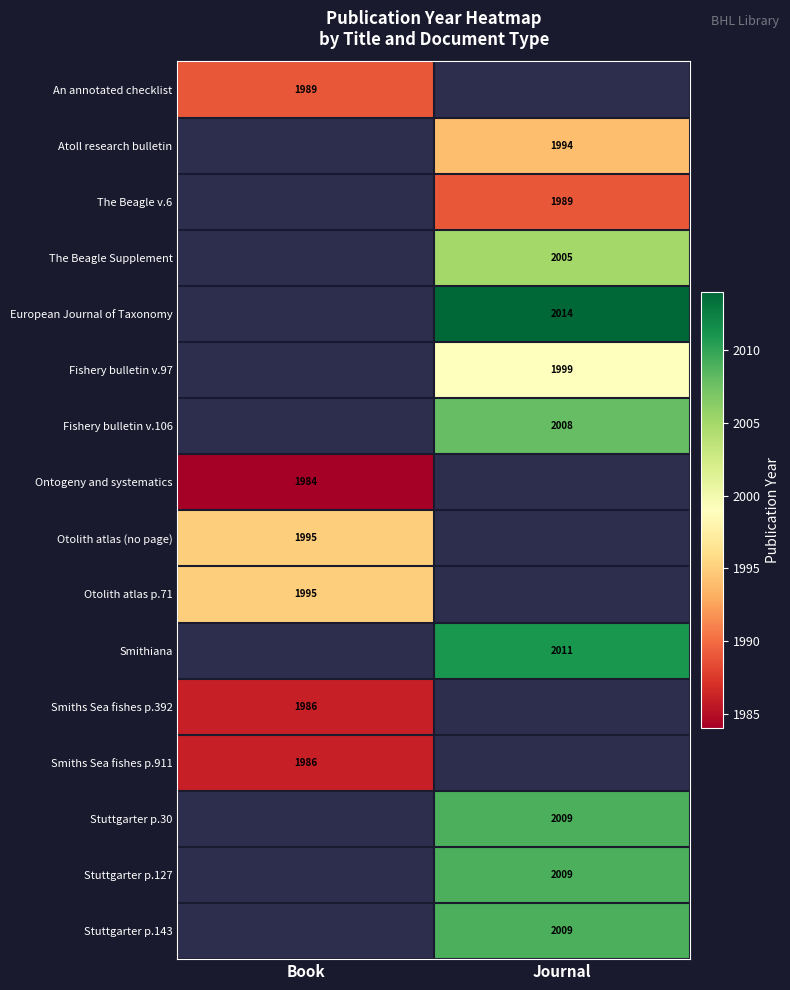

The Atoll research bulletin series shows 489 at Journal. True or false?

False